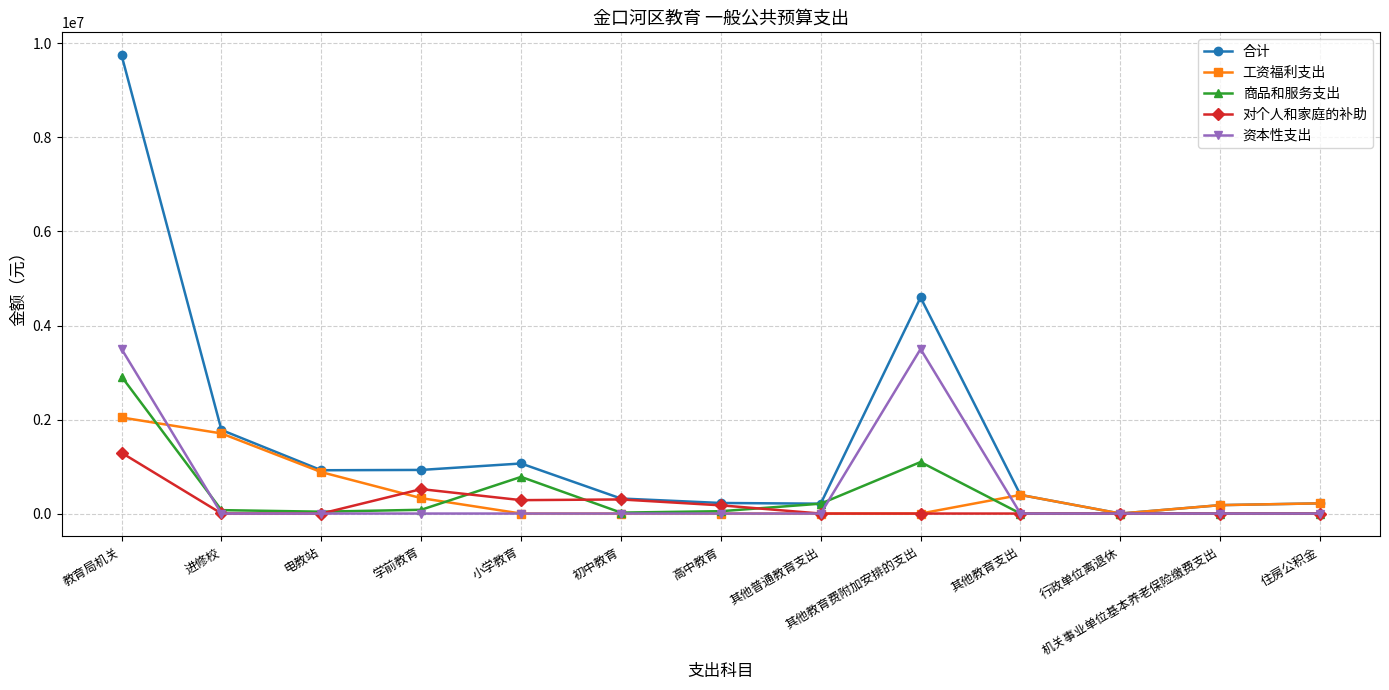

Does the chart have visible grid lines?

Yes